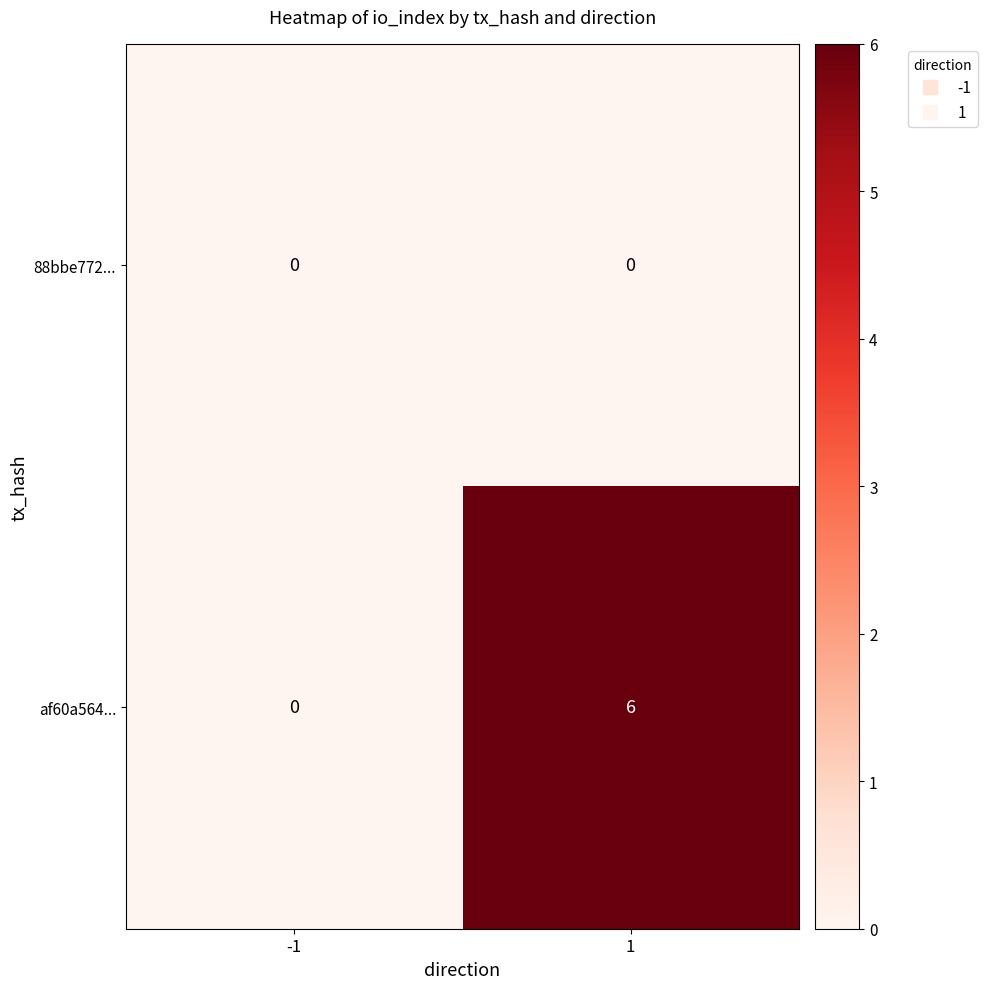

Which series has the largest total across all categories?

af60a564...